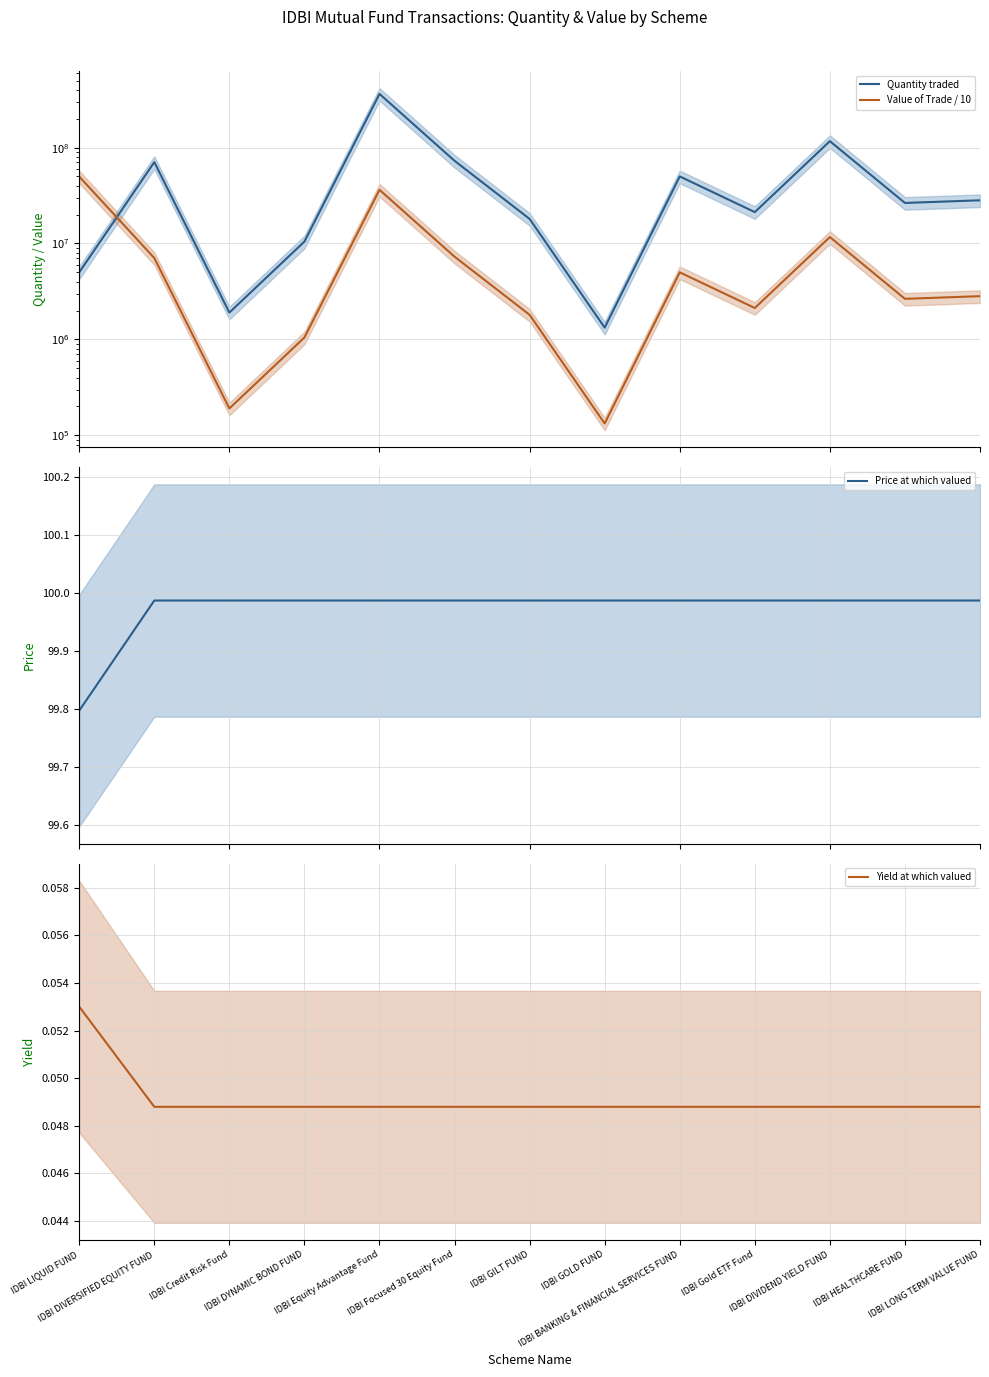

How many data points does each series have?

13